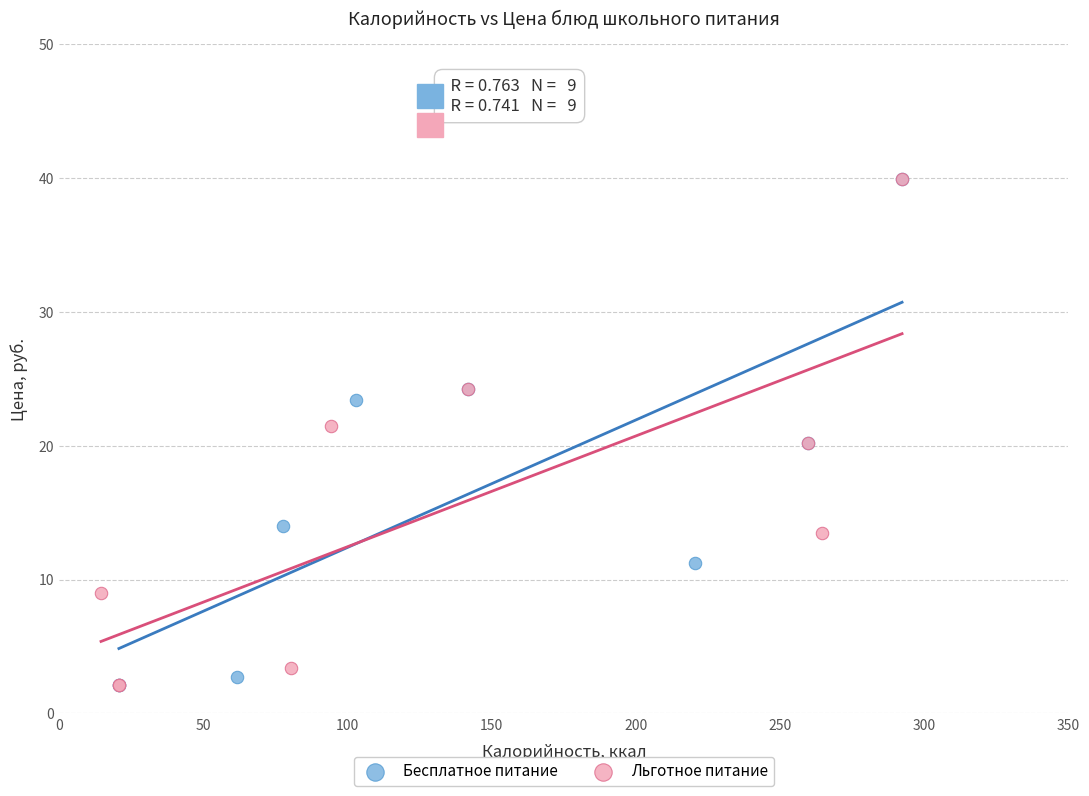

What are all the series names shown in the legend?

Бесплатное питание, Льготное питание